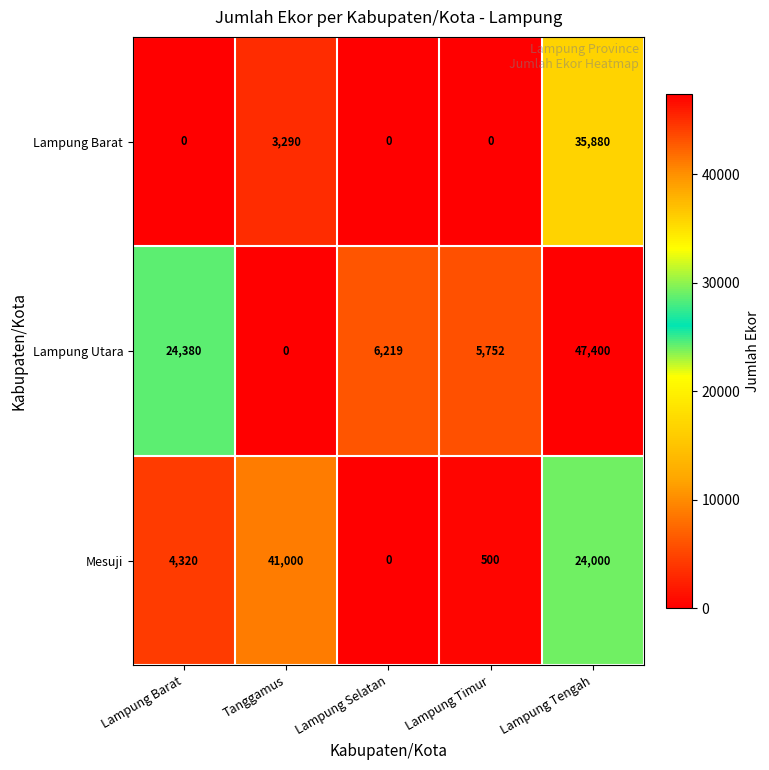

Which series has the largest total across all categories?

Lampung Utara